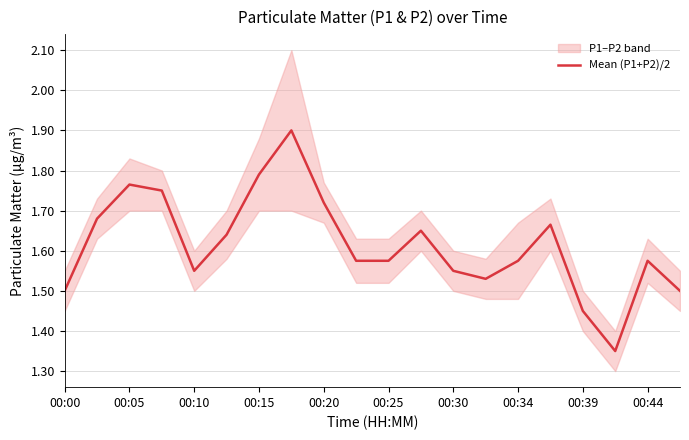

Is it true that Mean (P1+P2)/2 equals 2.7 at 00:10?

False